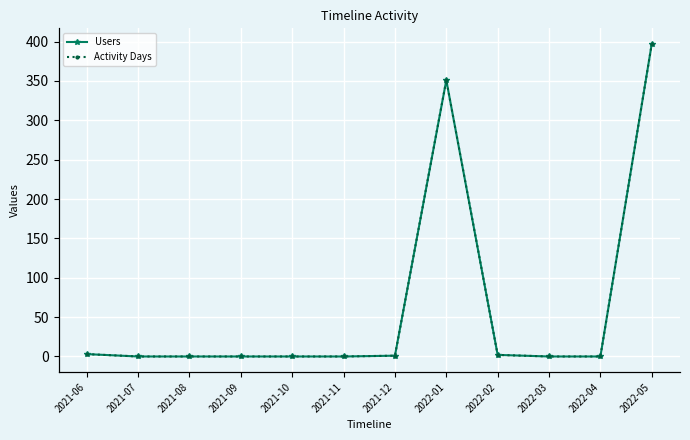

True or false: Users has more than 0 interior local peaks.

True